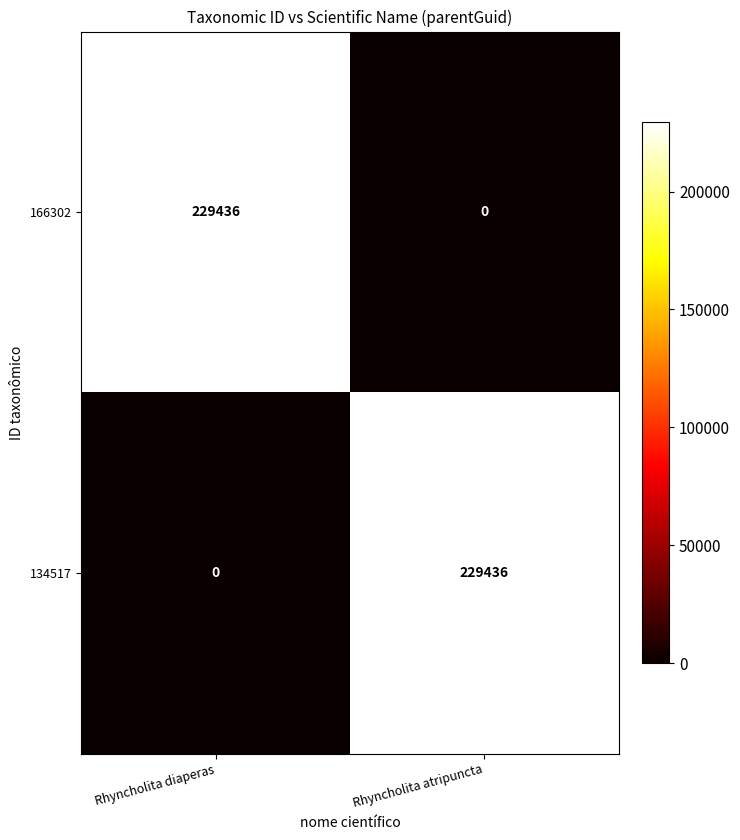

List the labels in order of 134517 value, largest first.

Rhyncholita atripuncta, Rhyncholita diaperas